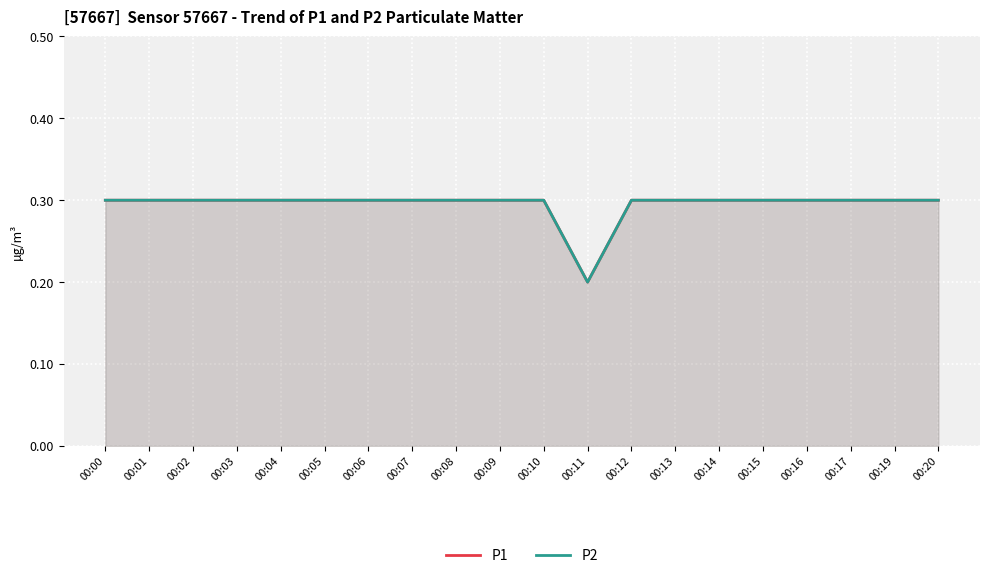

At 00:04, list the series in order from smallest to largest.

P1, P2